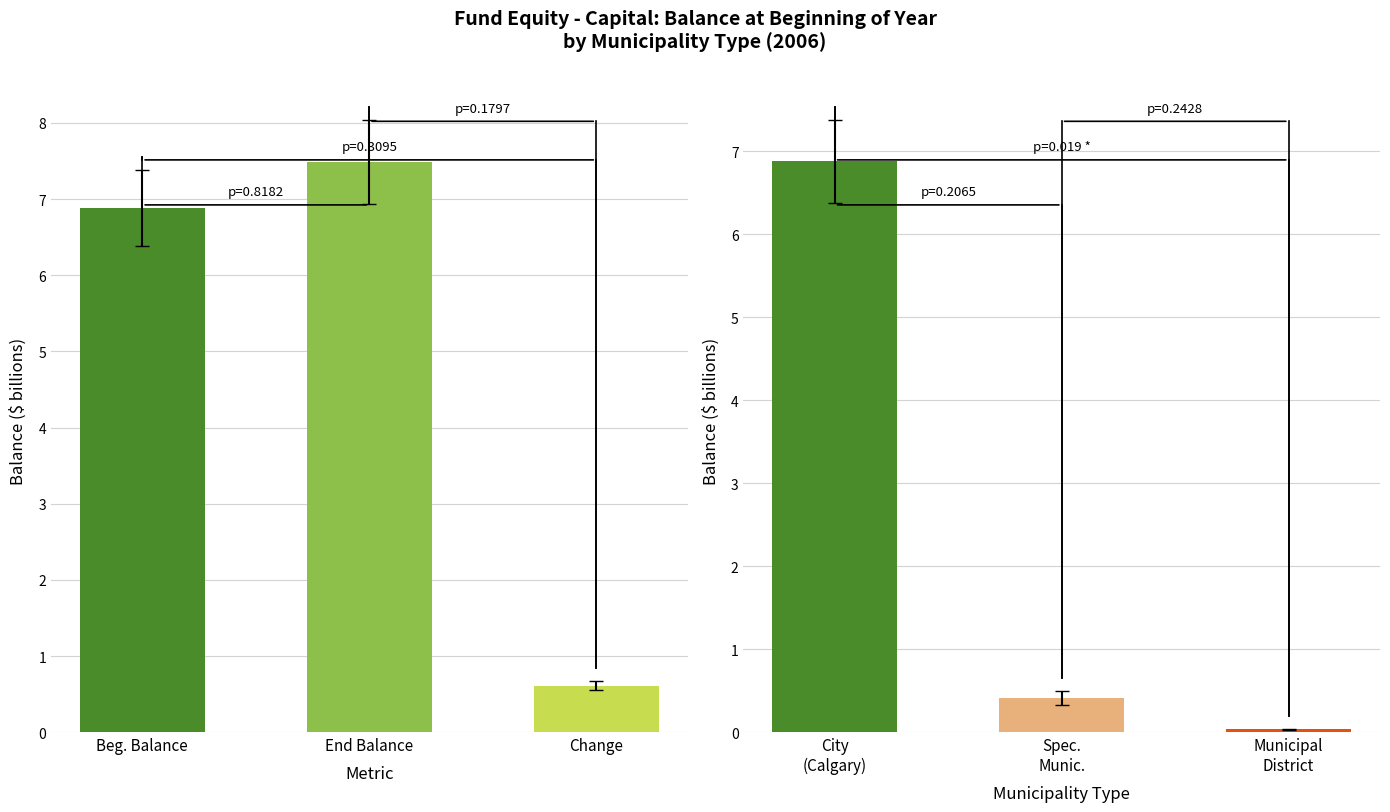

Between Change and Beg. Balance, which is larger?

Beg. Balance